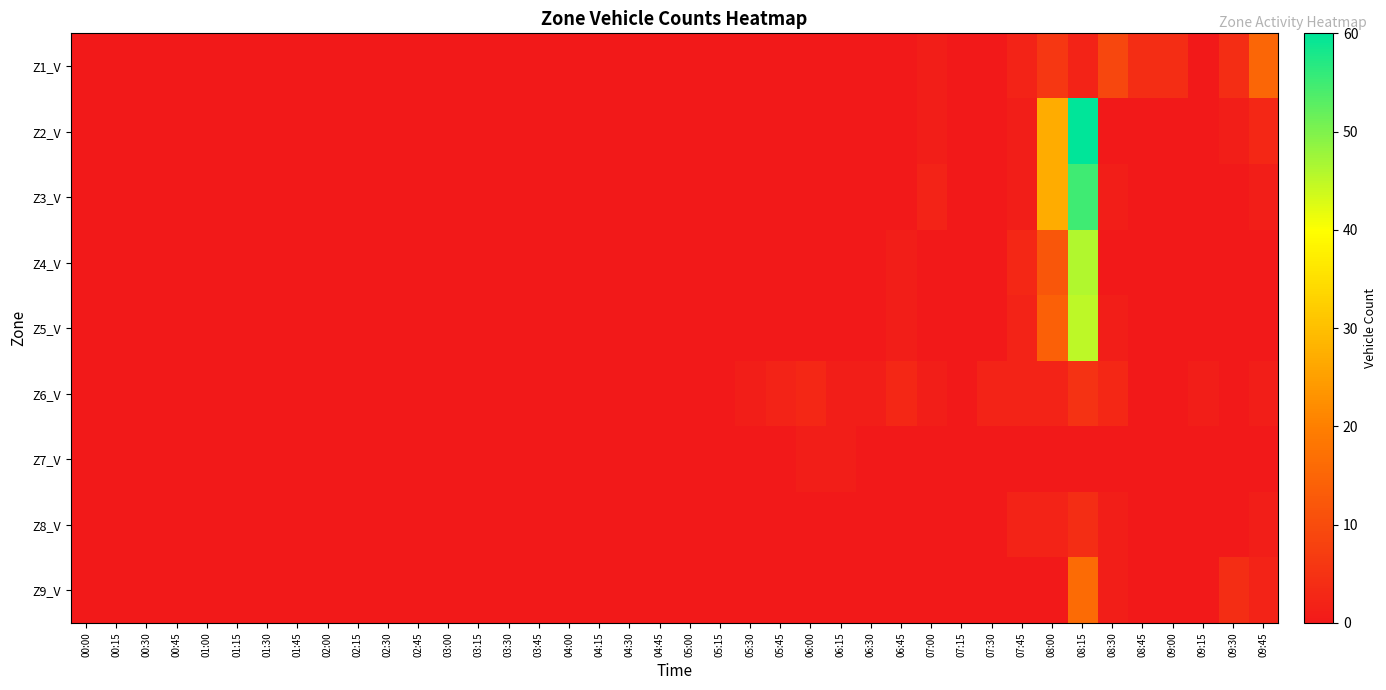

Rank the series by their maximum value, from highest to lowest.

Z2_V, Z3_V, Z4_V, Z5_V, Z9_V, Z1_V, Z6_V, Z8_V, Z7_V